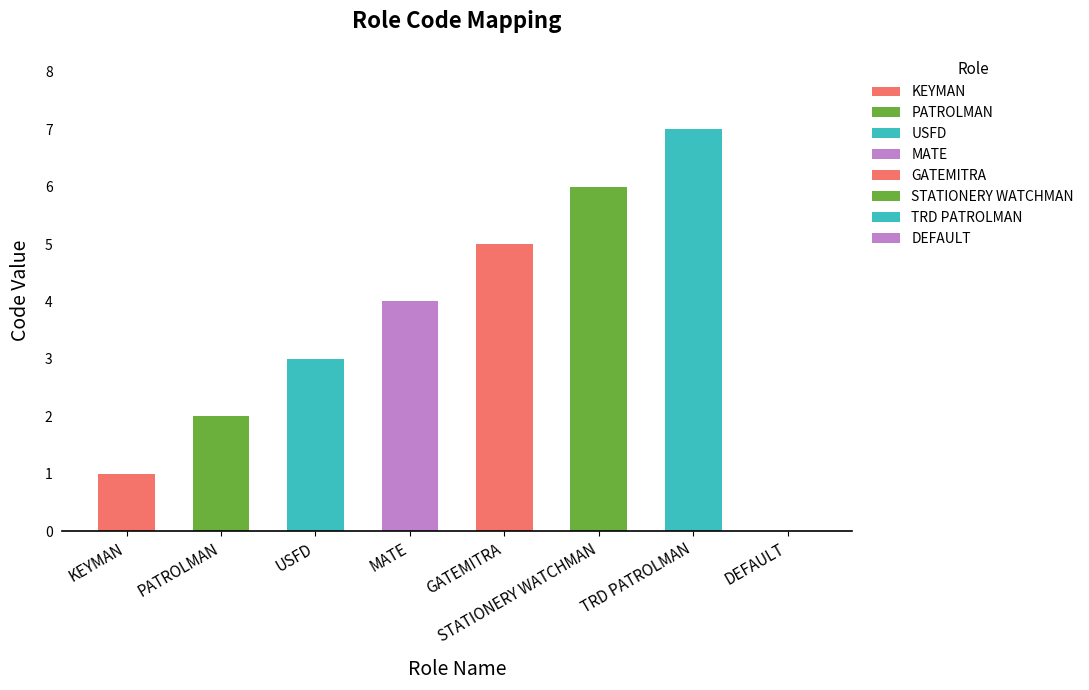

Reading right to left, list all the values displayed in this chart.

DEFAULT=0	TRD PATROLMAN=7	STATIONERY WATCHMAN=6	GATEMITRA=5	MATE=4	USFD=3	PATROLMAN=2	KEYMAN=1